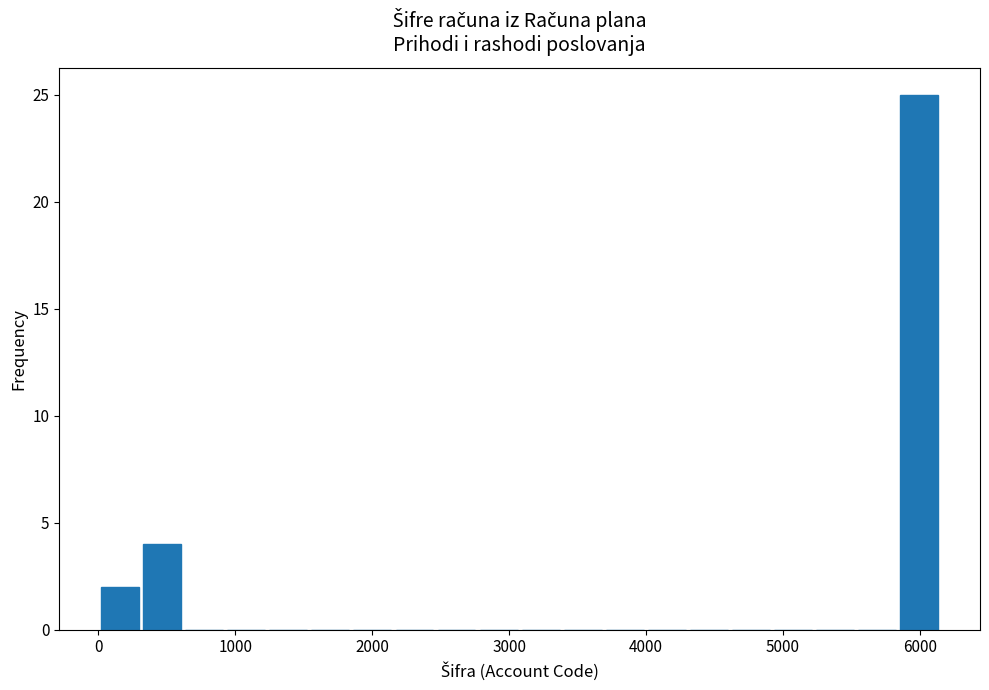

Read against the x-axis, roughly where is the centre of the tallest bar?

6000